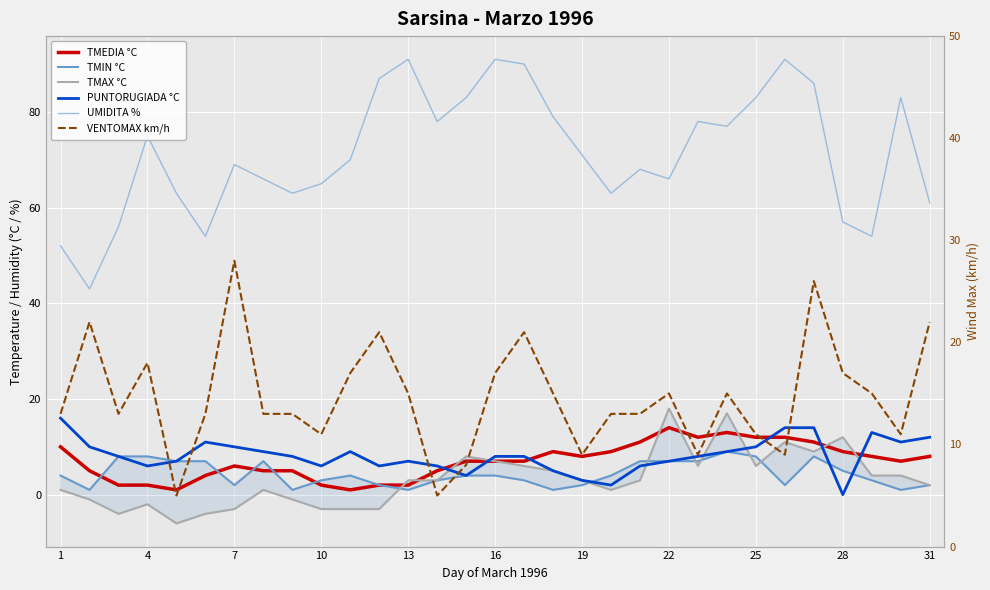

At which label does PUNTORUGIADA °C reach its peak?

1